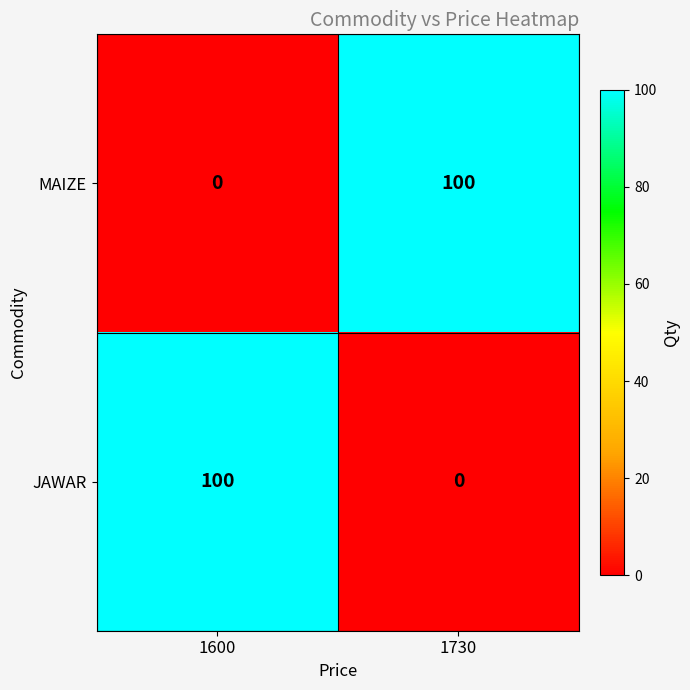

The value of MAIZE at 1730 is 100. True or false?

True